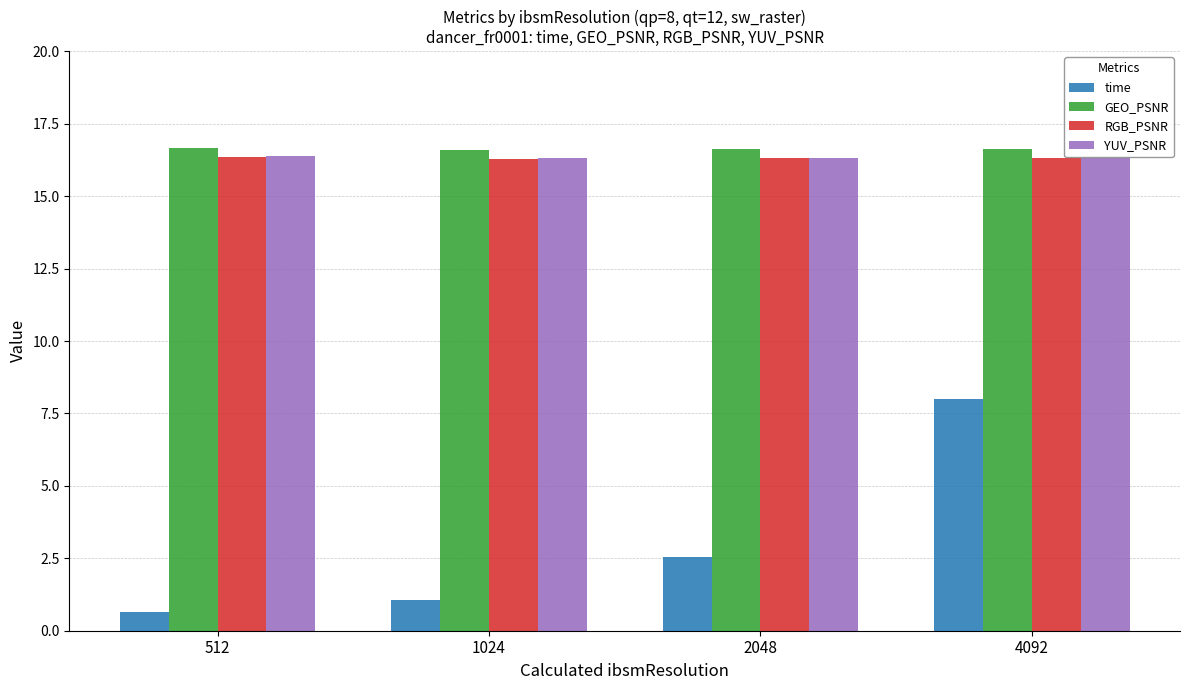

List the labels in order of time value, smallest first.

512, 1024, 2048, 4092